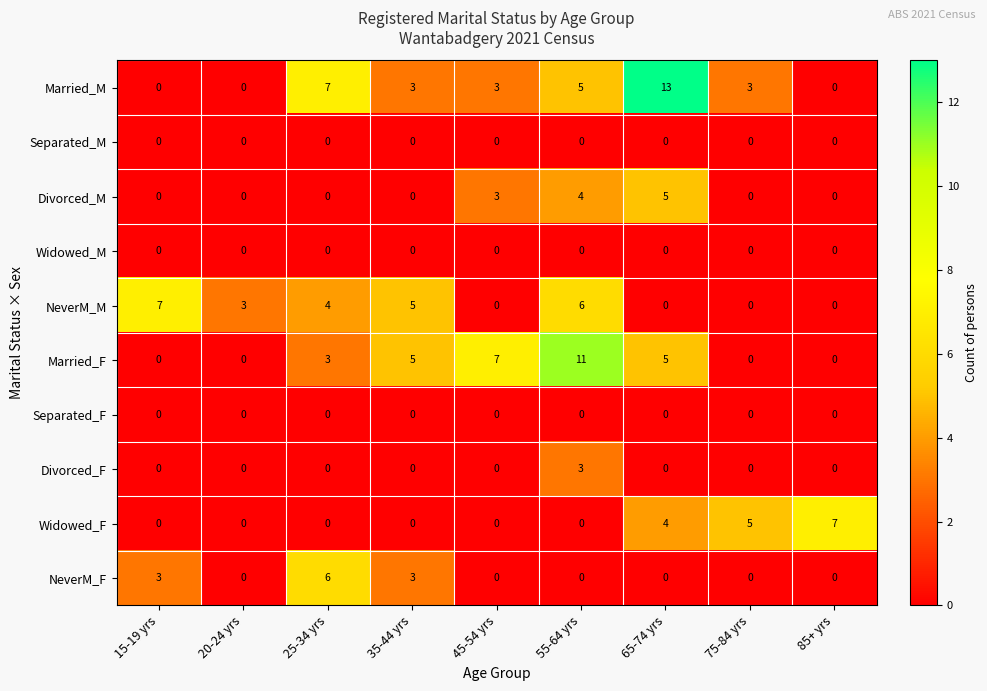

Which series has the largest total across all categories?

Married_M